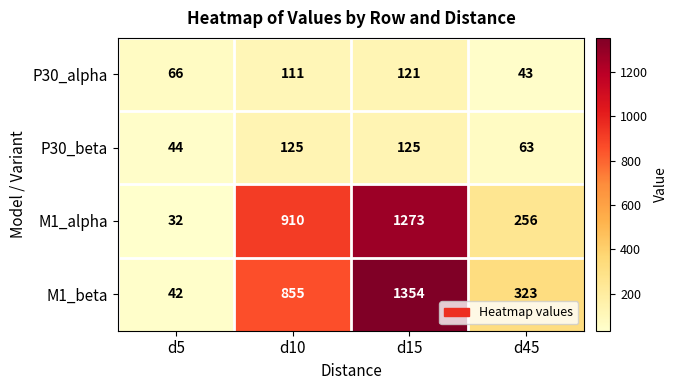

Which series has the largest total across all categories?

M1_beta